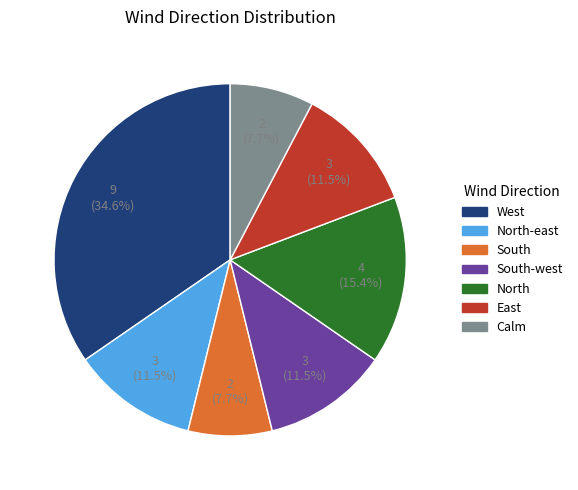

Does any single category account for the majority?

No